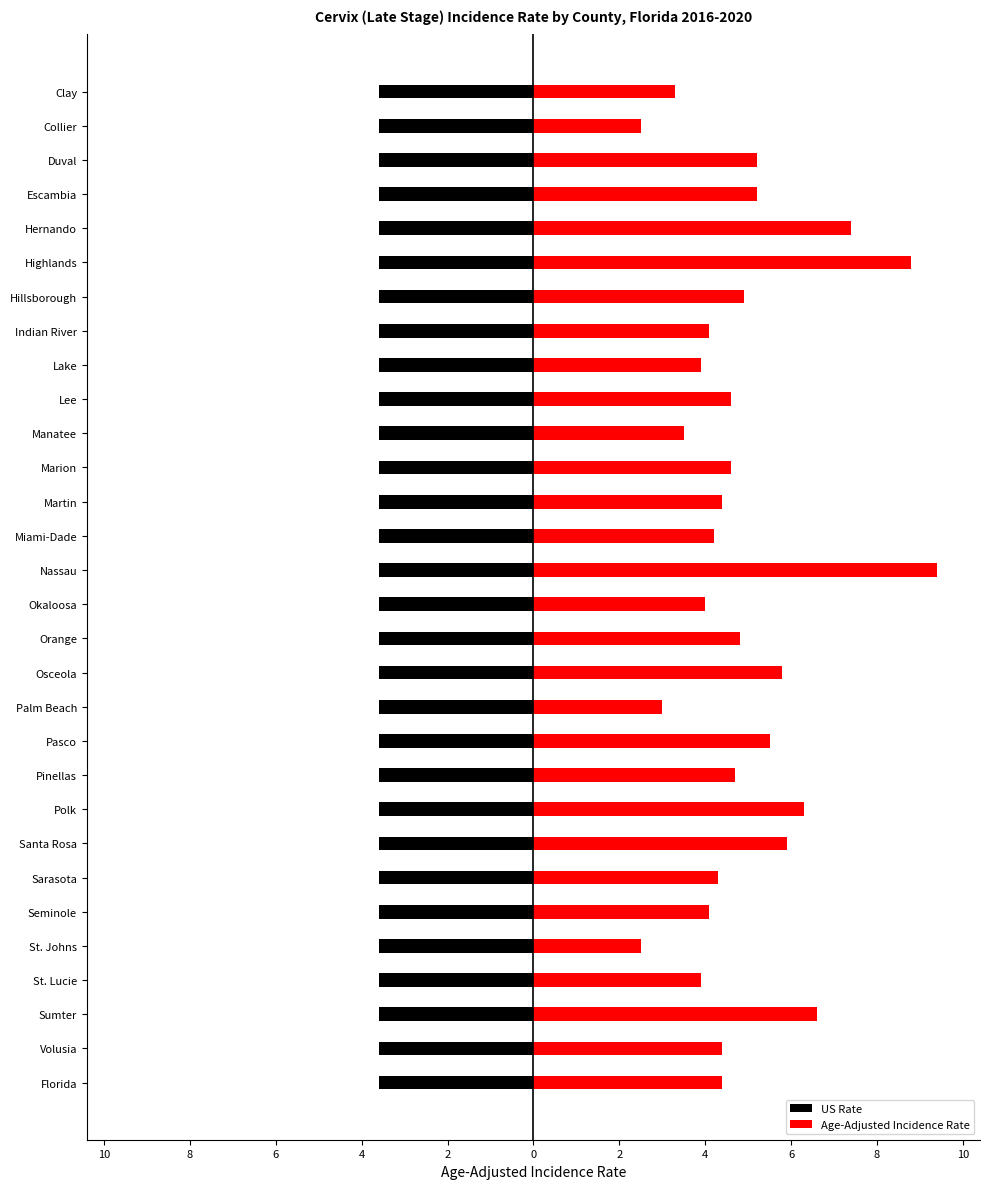

What are all the series names shown in the legend?

US Rate, Age-Adjusted Incidence Rate